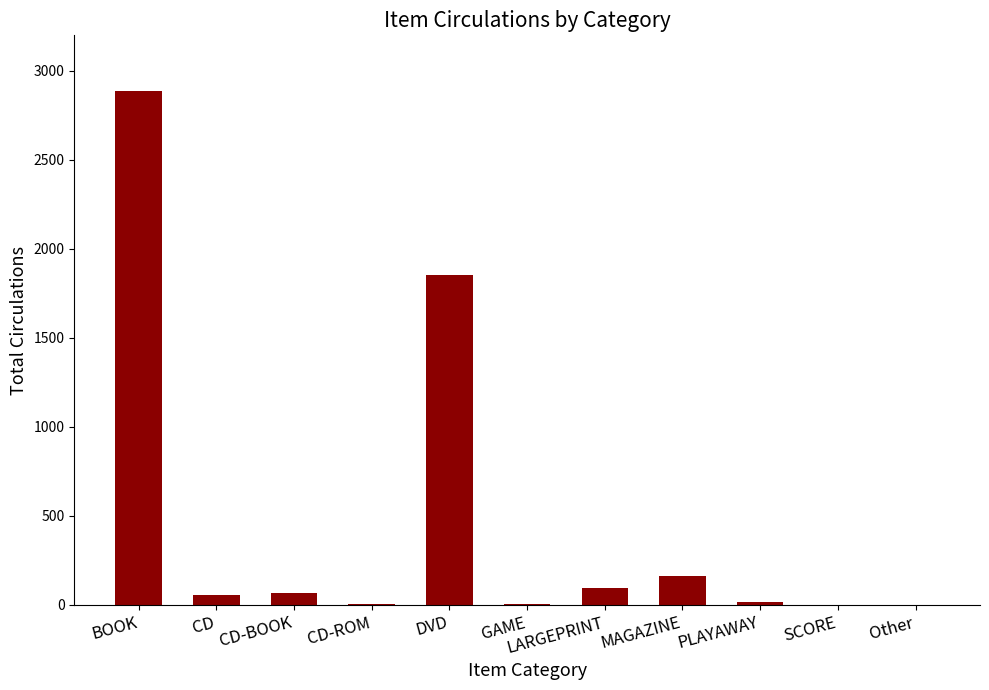

What is the change in value from DVD to LARGEPRINT?

-1760